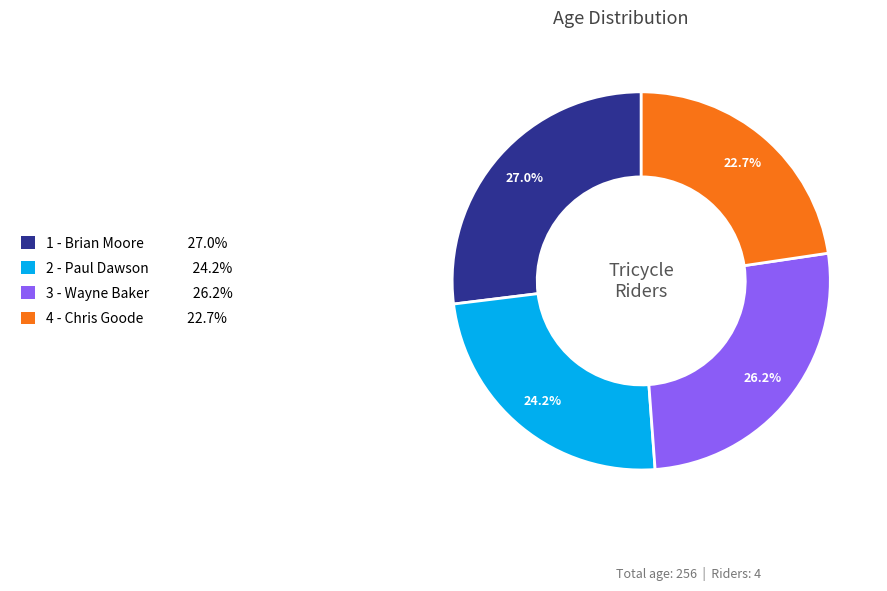

Is it true that 4 - Chris Goode is 23% of the pie?

True